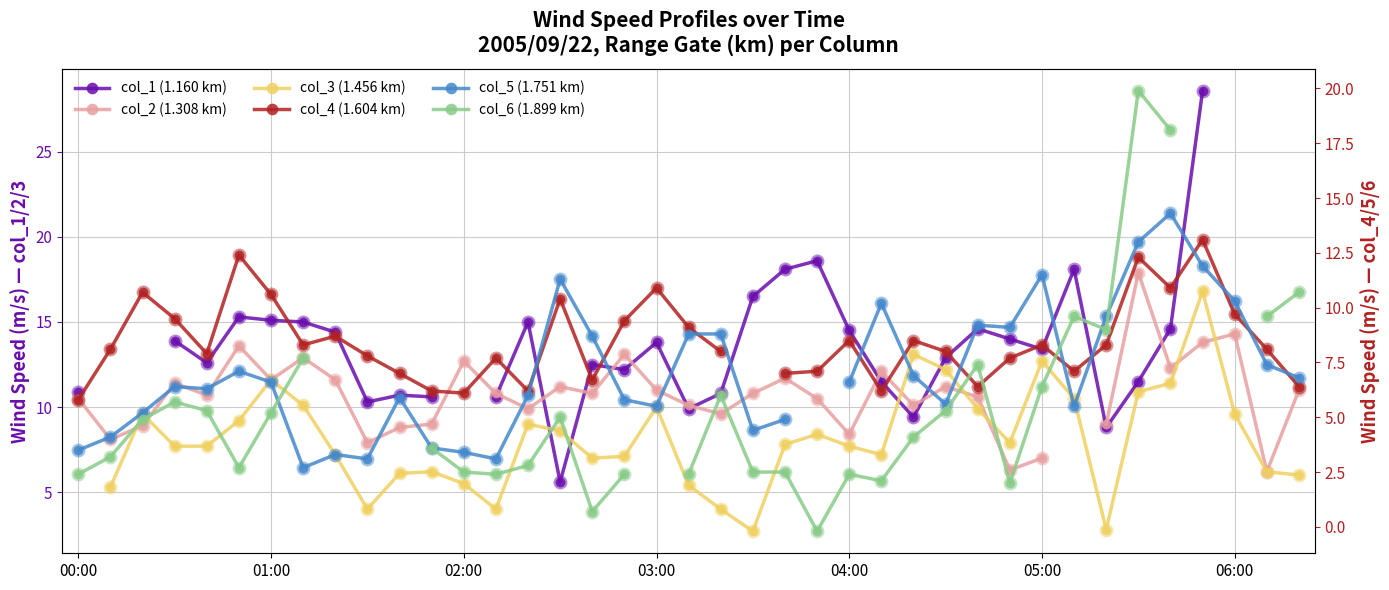

Is the value of col_1 (1.160 km) at 28 greater than the value of col_5 (1.751 km) at 9?

Yes